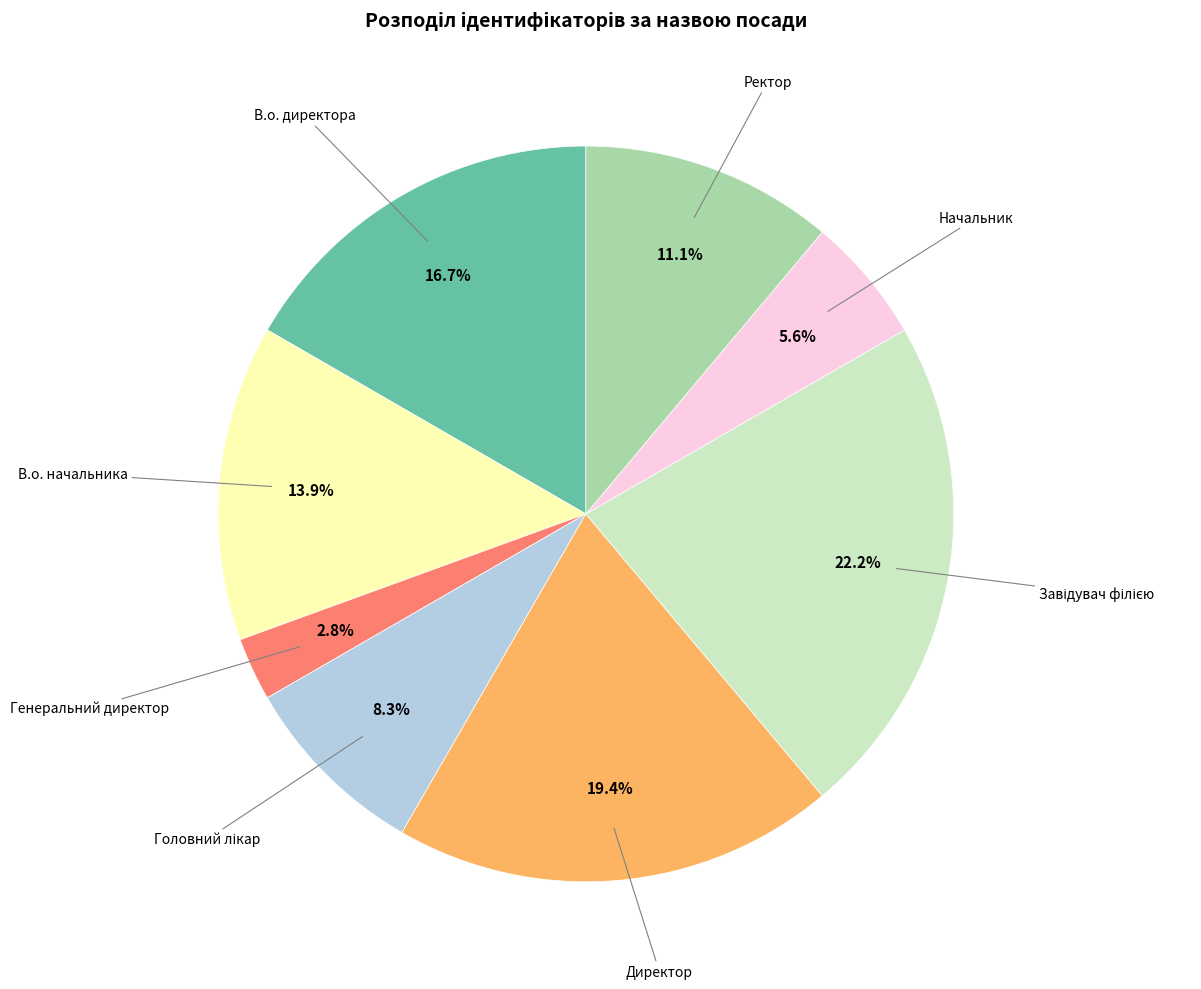

Is there any slice that represents more than half of the pie?

No